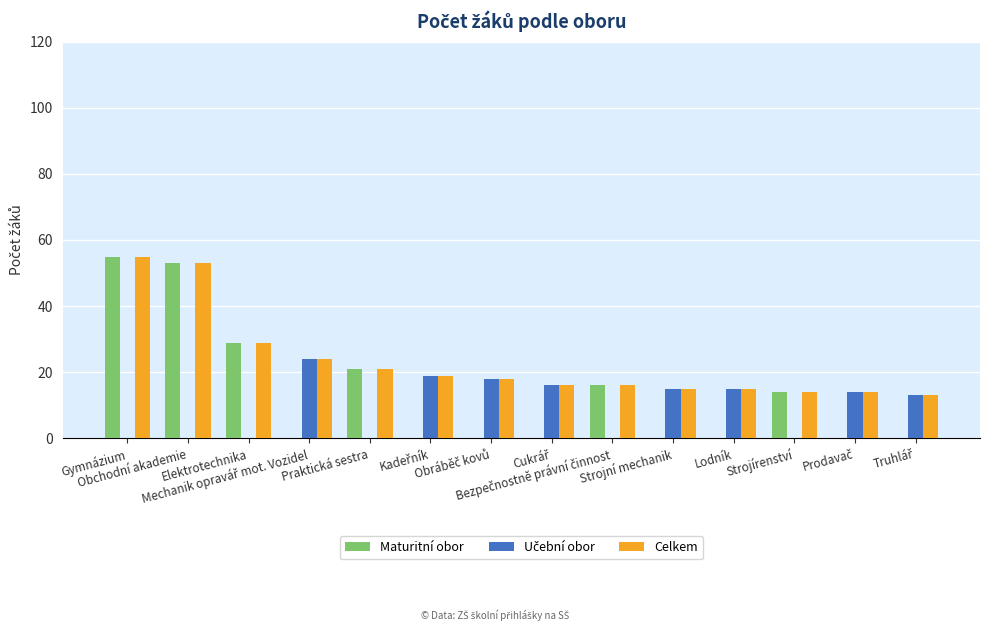

Which series has the largest total across all categories?

Celkem